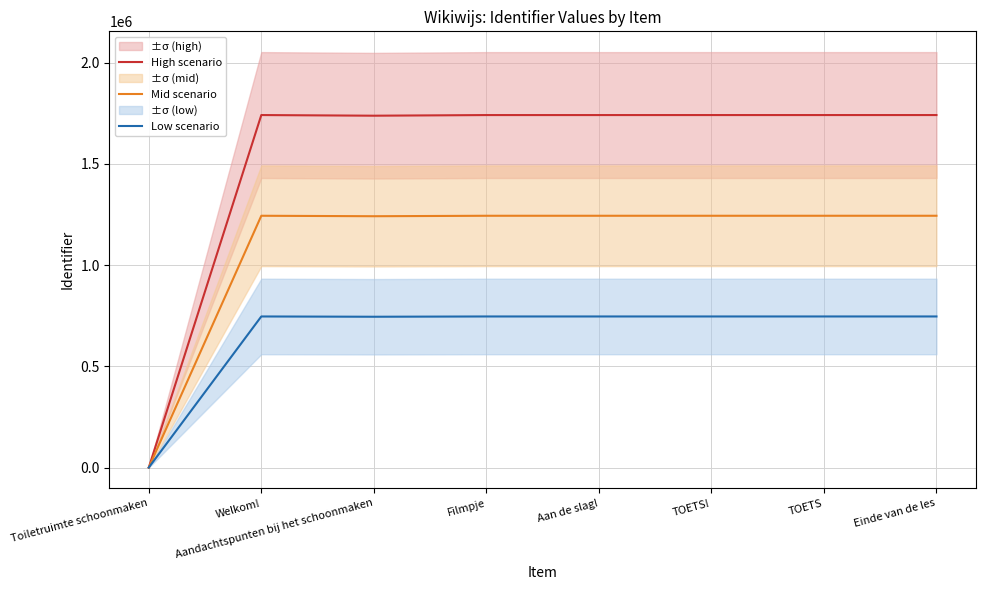

True or false: Low scenario and Mid scenario cross at least once.

False